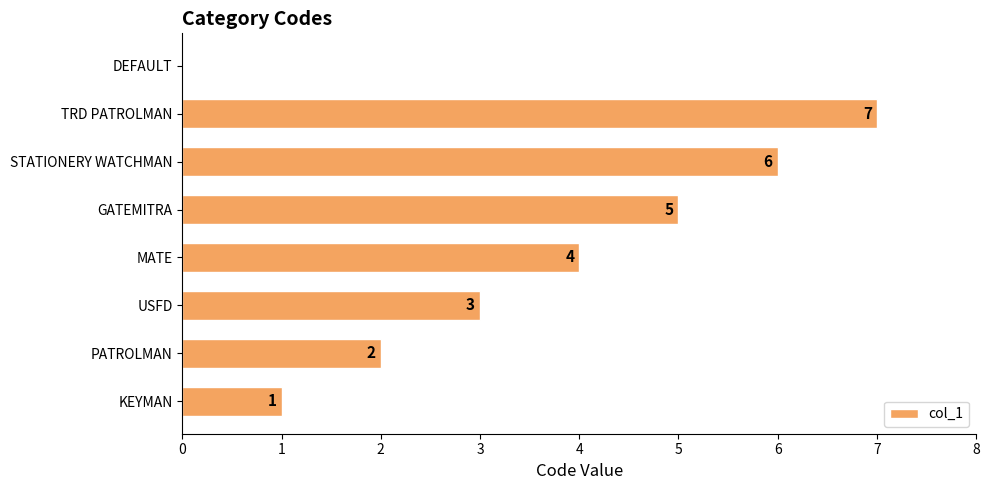

What is the greatest value displayed?

7